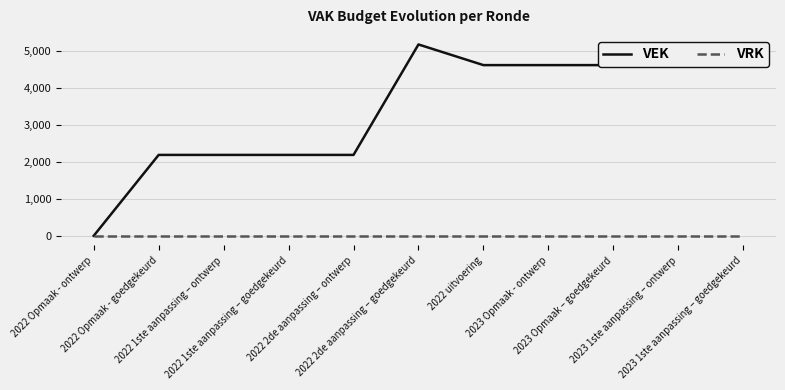

Where does the VEK series first go above 4621?

2022 2de aanpassing – goedgekeurd